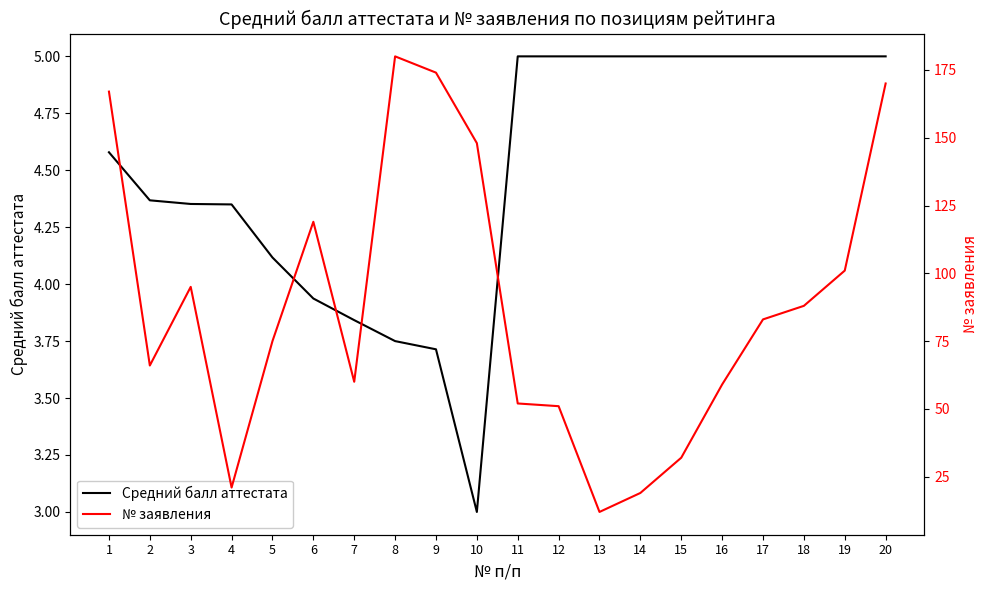

What are all the series names shown in the legend?

Средний балл аттестата, № заявления